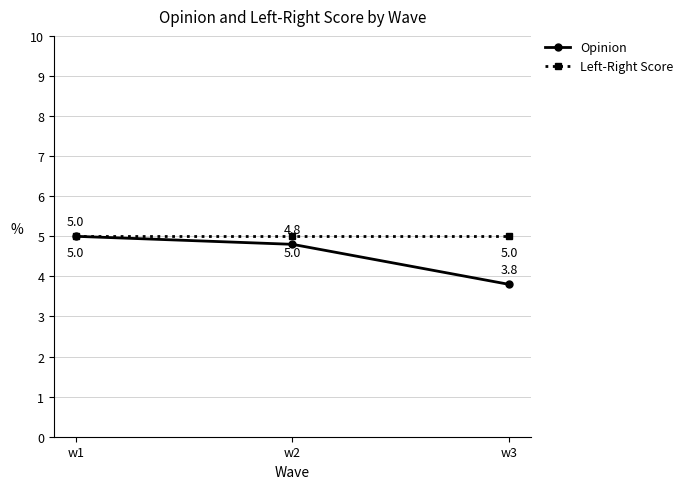

Reading right to left, transcribe all the data shown in this chart.

Opinion: 3.8	4.8	5.0
Left-Right Score: 5.0	5.0	5.0